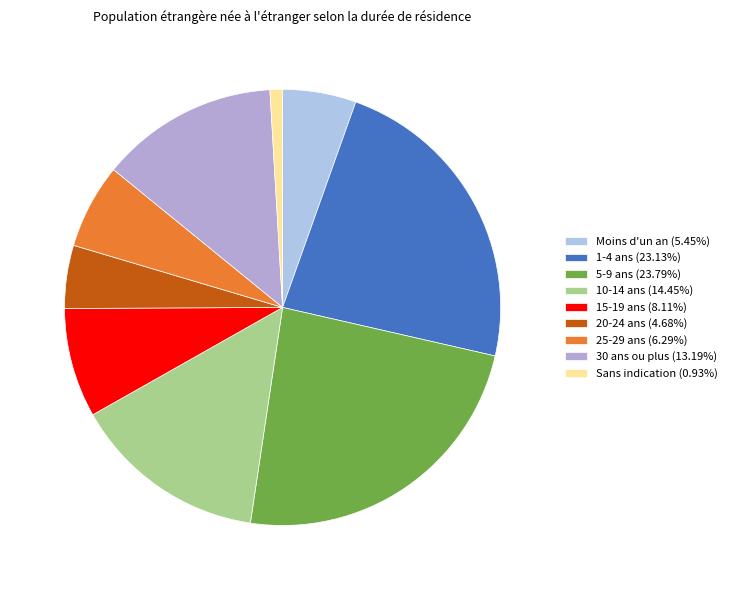

Does any single category account for the majority?

No